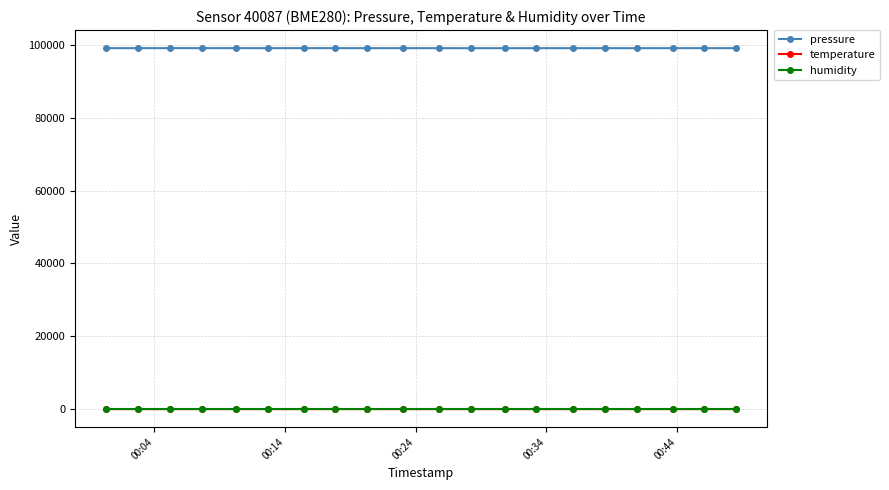

Which series has the largest total across all categories?

pressure